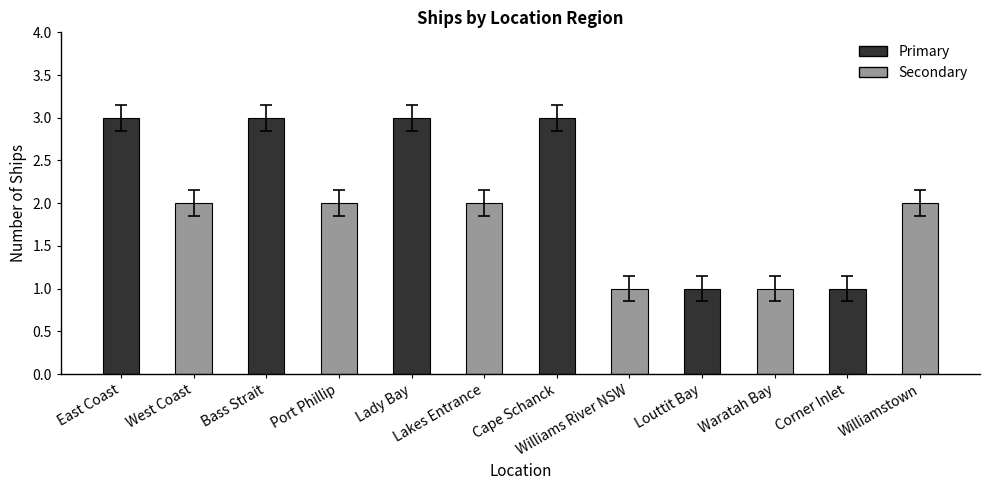

Reading left to right, what are all the values shown in this chart?

East Coast=3	West Coast=2	Bass Strait=3	Port Phillip=2	Lady Bay=3	Lakes Entrance=2	Cape Schanck=3	Williams River NSW=1	Louttit Bay=1	Waratah Bay=1	Corner Inlet=1	Williamstown=2